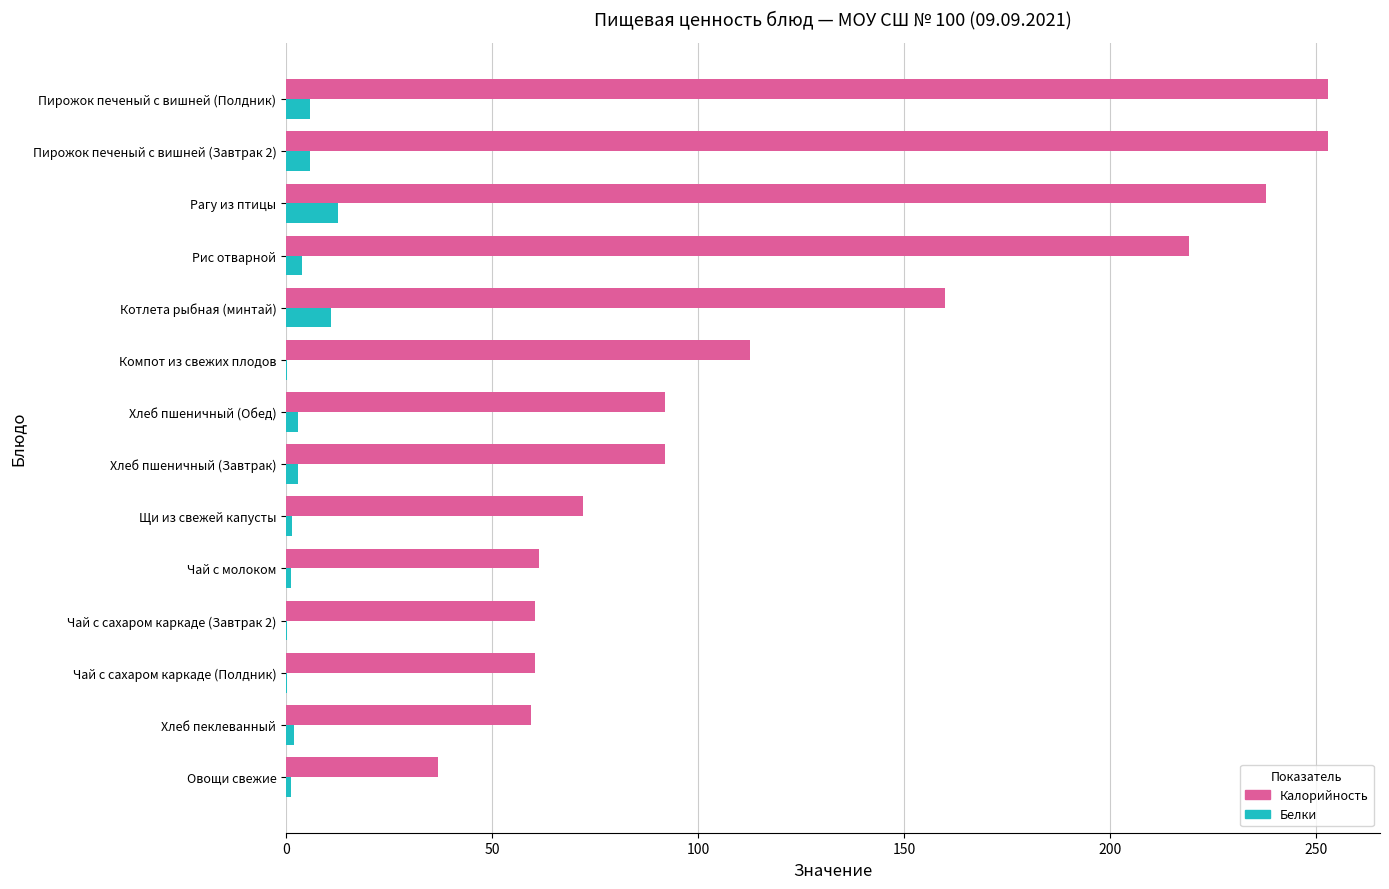

What is the sum of all Калорийность values?

1770.2